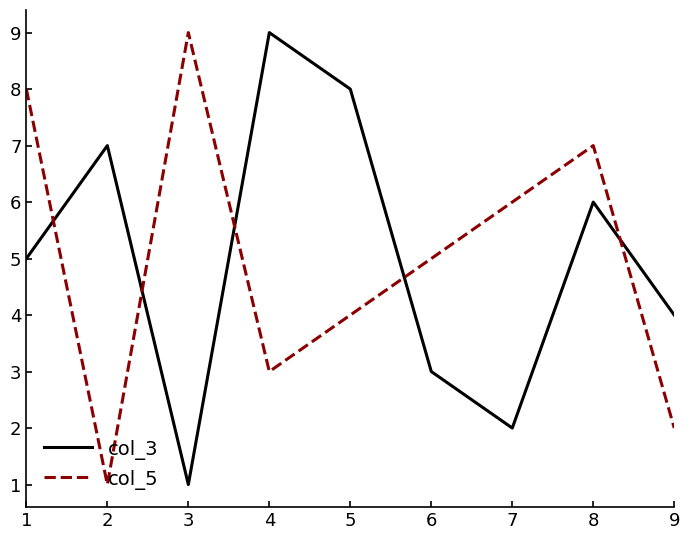

Reading right to left, list all the values displayed in this chart.

col_3: 4	6	2	3	8	9	1	7	5
col_5: 2	7	6	5	4	3	9	1	8